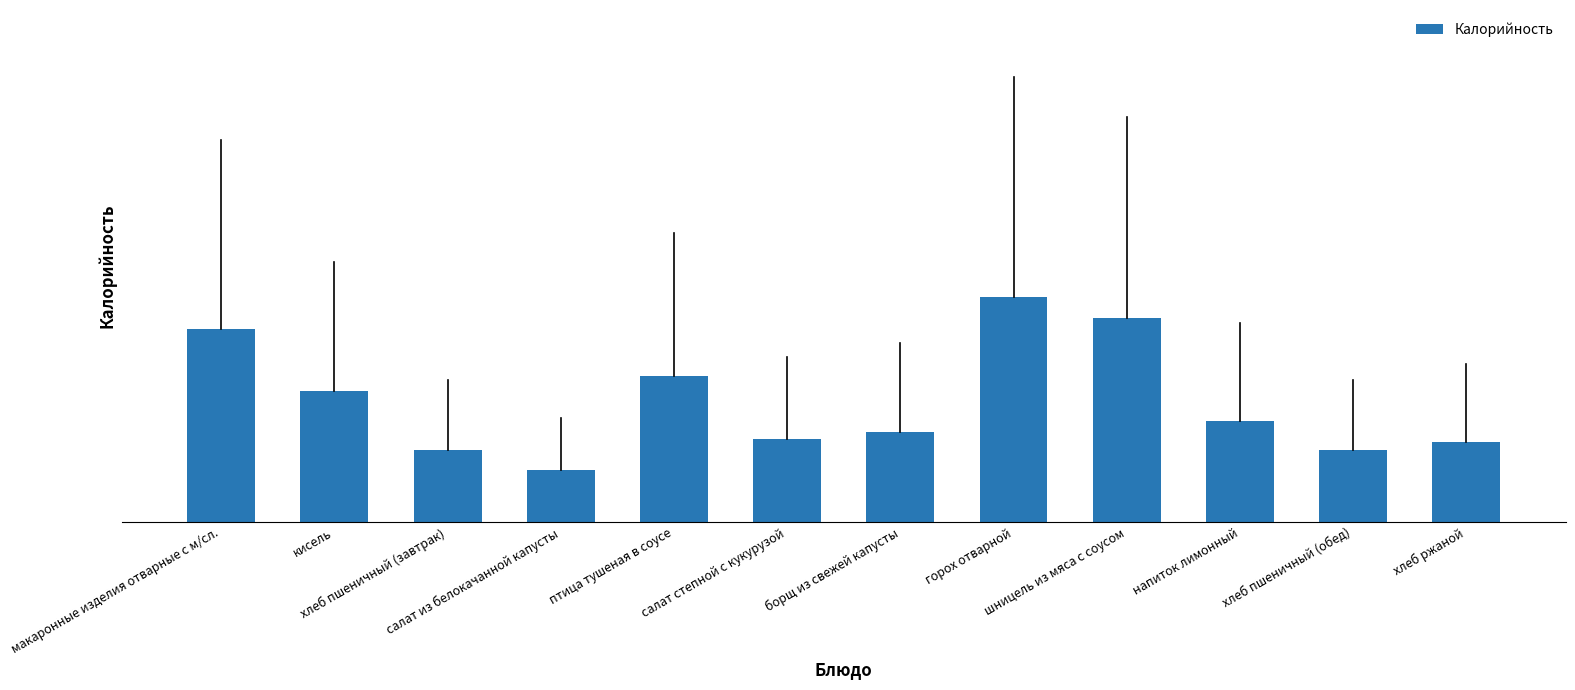

Are the bars horizontal?

No